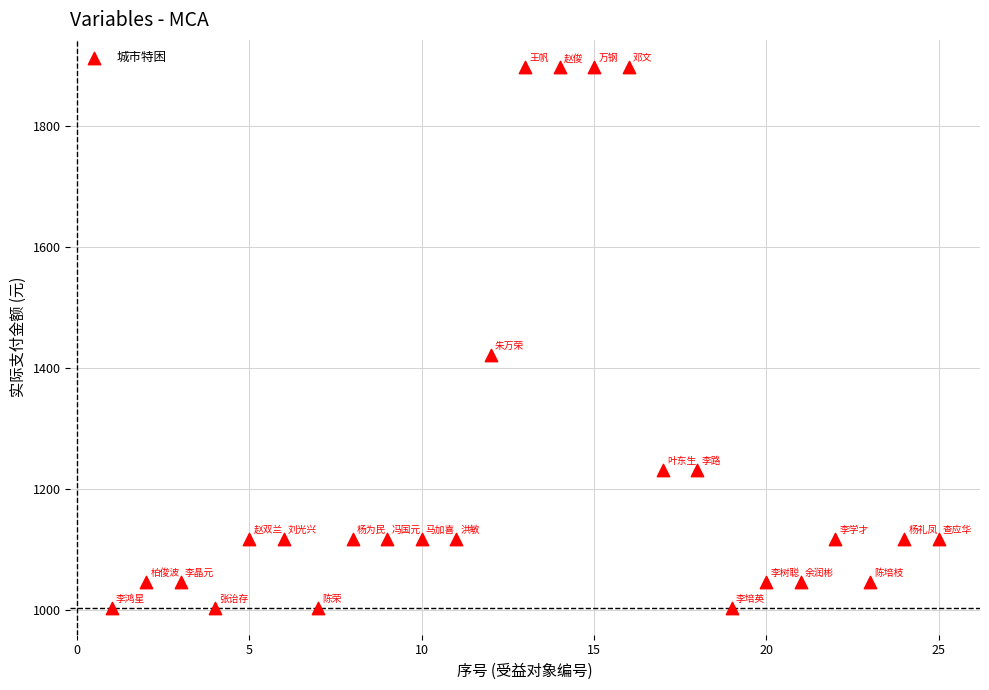

What is the range of Y values (max minus min)?

893